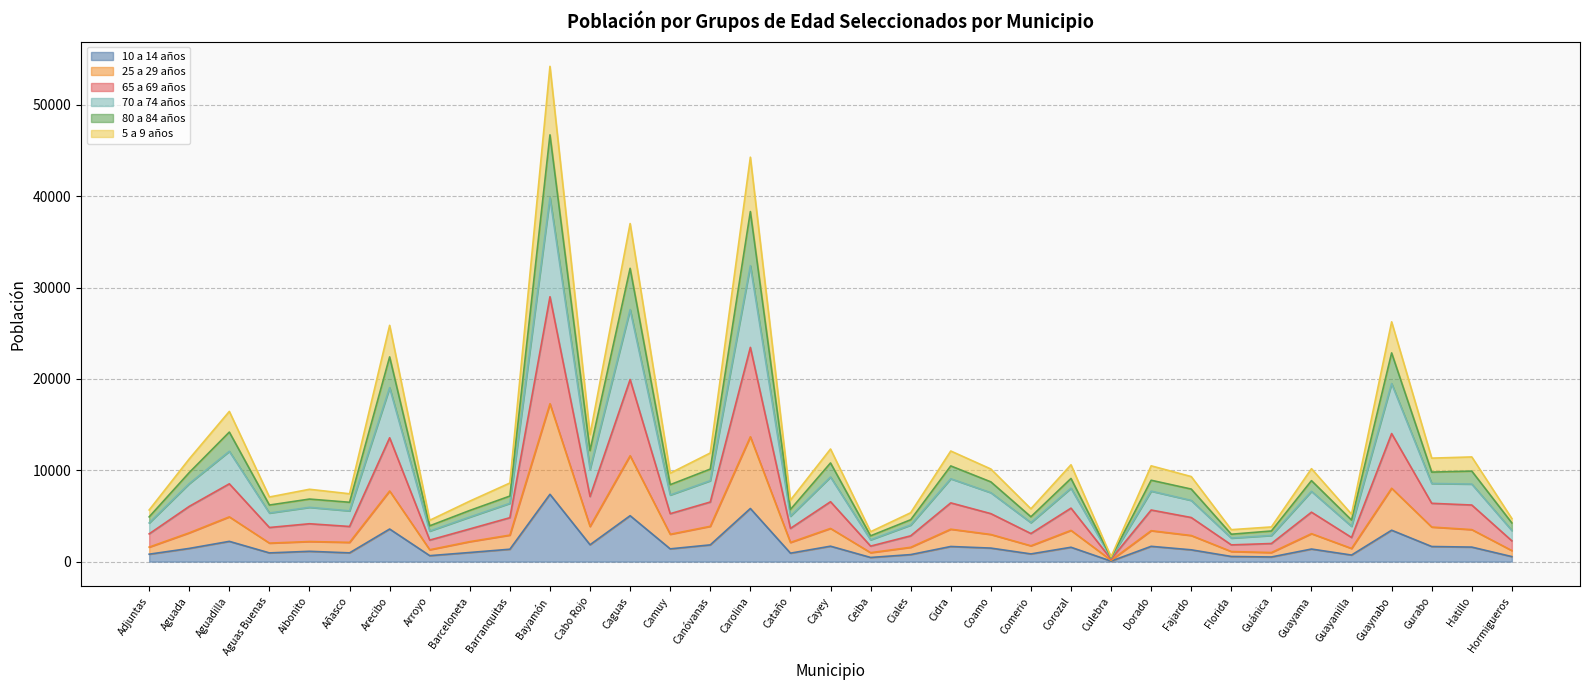

At which category is the sum across all series the highest?

Bayamón